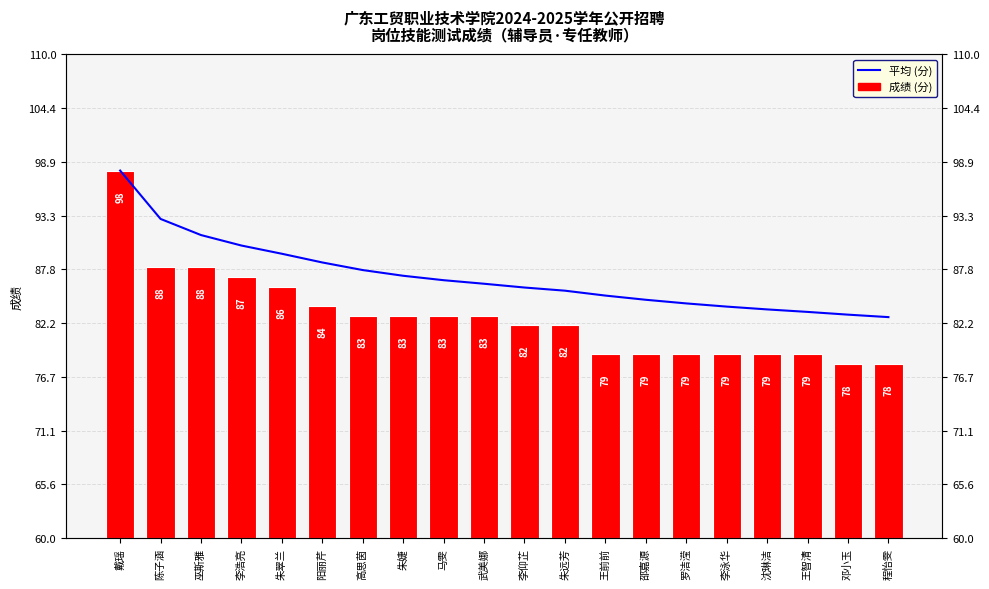

Reading left to right, what are all the values shown in this chart?

平均 (分): 戴瑶=98.0	陈子涵=93.0	巫斯雅=91.3	李浩亮=90.2	朱翠兰=89.4	阳丽芹=88.5	高思茵=87.7	朱婕=87.1	马雯=86.7	武美娜=86.3	李仰芷=85.9	朱远芳=85.6	王前前=85.1	邵嘉源=84.6	罗洁滢=84.3	李泳华=83.9	沈琳洁=83.6	王智清=83.4	邓小玉=83.1	程怡雯=82.8
成绩 (分): 戴瑶=98.0	陈子涵=88.0	巫斯雅=88.0	李浩亮=87.0	朱翠兰=86.0	阳丽芹=84.0	高思茵=83.0	朱婕=83.0	马雯=83.0	武美娜=83.0	李仰芷=82.0	朱远芳=82.0	王前前=79.0	邵嘉源=79.0	罗洁滢=79.0	李泳华=79.0	沈琳洁=79.0	王智清=79.0	邓小玉=78.0	程怡雯=78.0